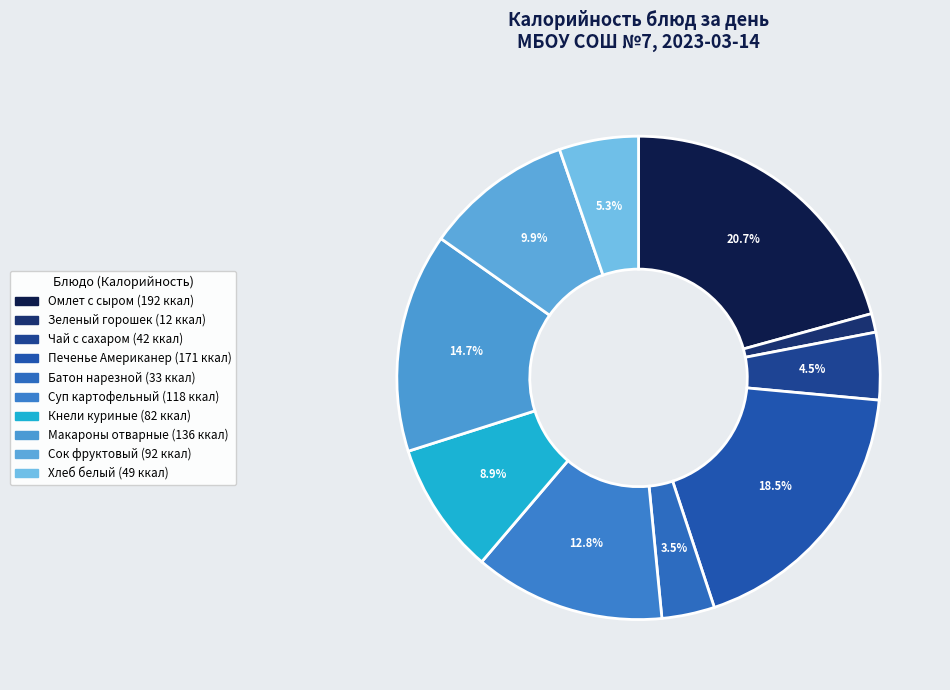

Is the sum of Суп картофельный and Зеленый горошек greater than half?

No